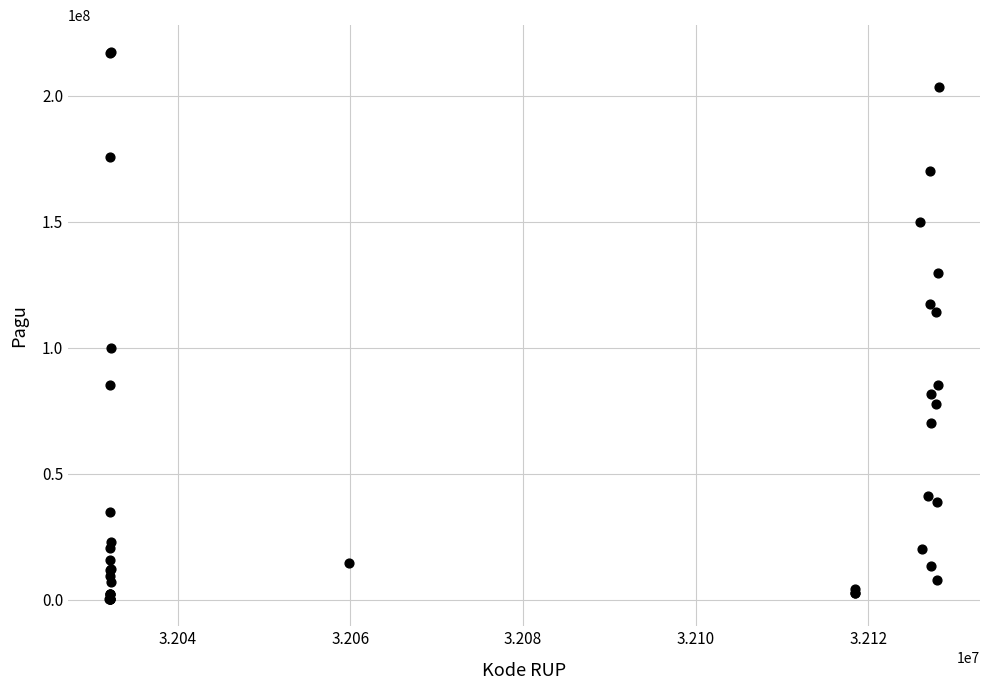

What Y value in the scatter plot is closest to 108830000?

114296000